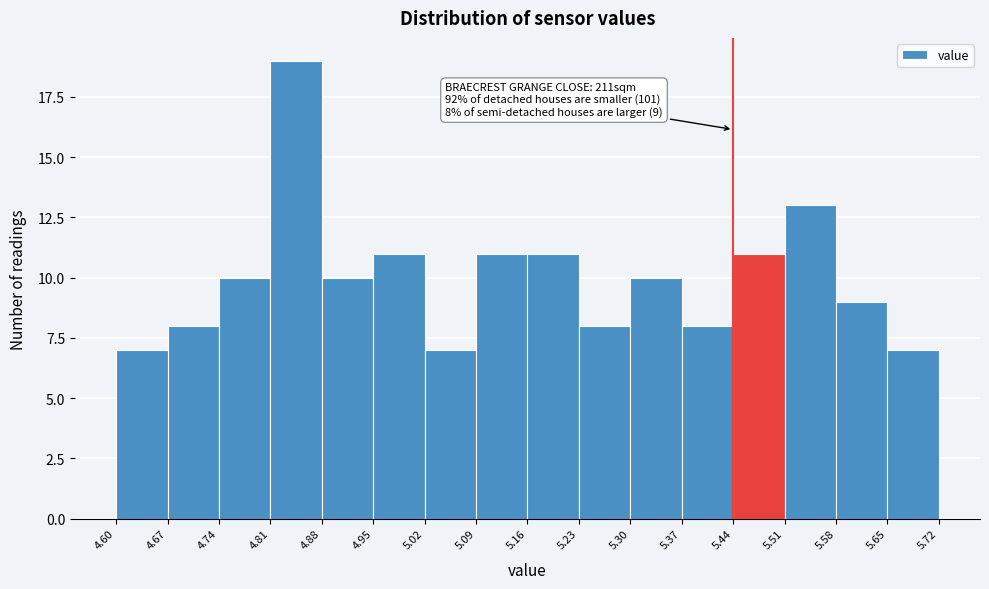

Over which range of the x-axis is the bar tallest?

4.81 to 4.88